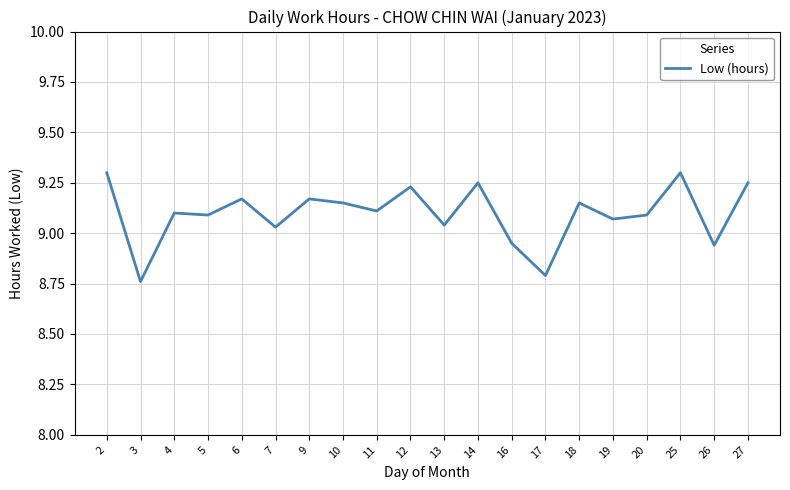

Between 4 and 10, which is larger?

10